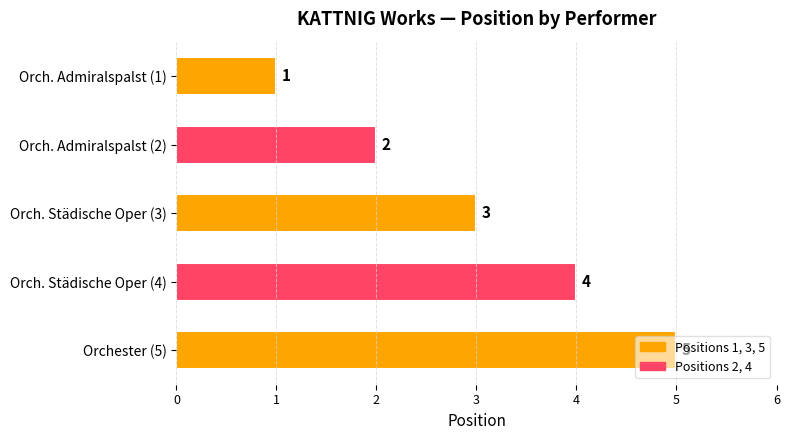

Where is the data nearest to the value 3?

Orch. Städische Oper (3)